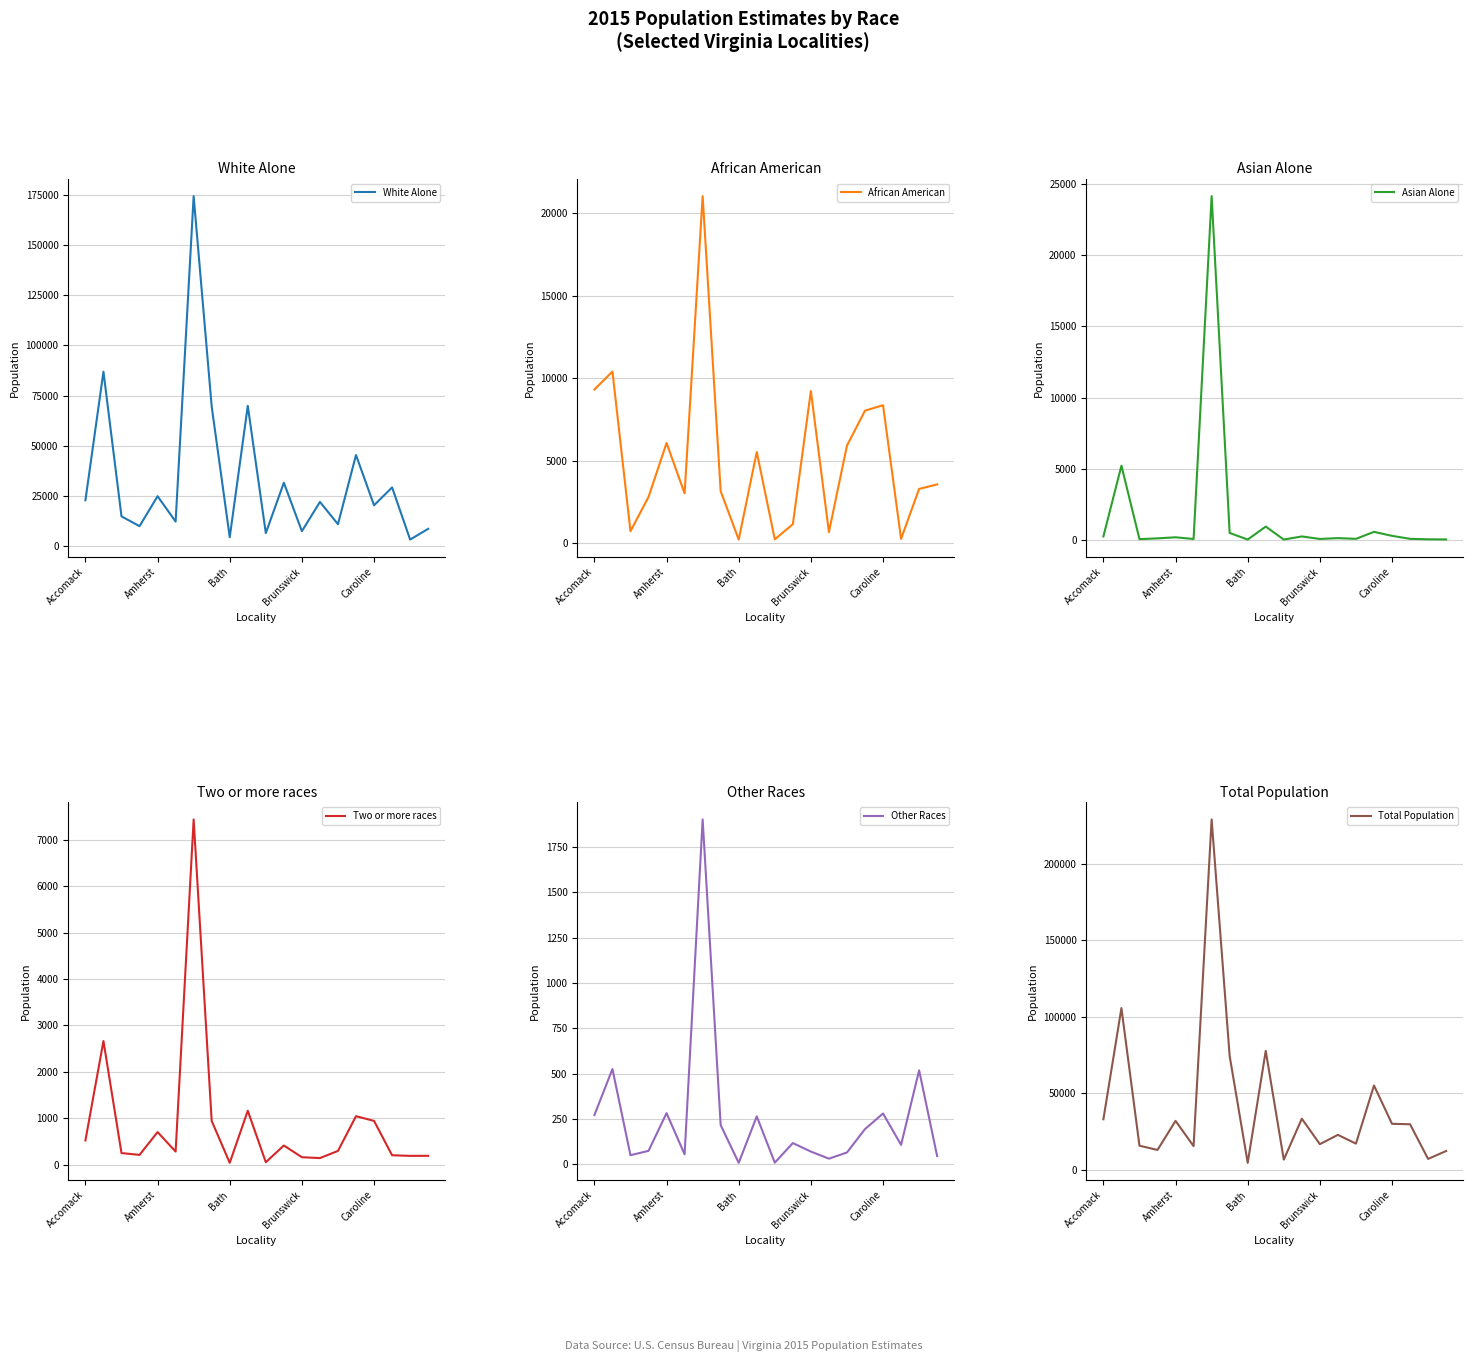

Reading left to right, extract all data points from this chart.

White Alone: 22624	86896	14593	9700	24670	11988	174641	69513	4171	69832	6232	31418	7177	21801	10680	45247	20111	29072	2996	8363
African American: 9314	10404	729	2808	6076	3023	21029	3154	225	5529	242	1154	9222	675	5916	8034	8365	266	3292	3569
Asian Alone: 238	5212	50	105	179	61	24160	485	21	933	20	240	63	122	70	562	281	71	39	28
Two or more races: 526	2666	255	216	707	287	7433	946	45	1166	58	418	166	147	301	1049	947	208	195	196
Other Races: 271	525	50	74	282	55	1901	216	8	264	9	117	70	31	65	194	280	107	518	45
Total Population: 32973	105703	15677	12903	31914	15414	229164	74314	4470	77724	6561	33347	16698	22776	17032	55086	29984	29724	7040	12201